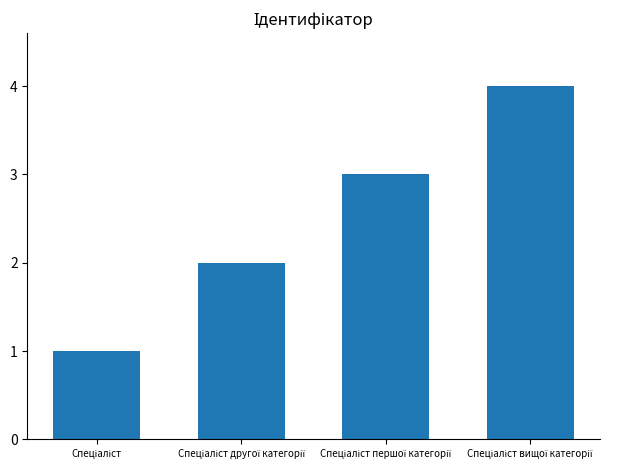

What is the difference between the maximum and minimum values?

3